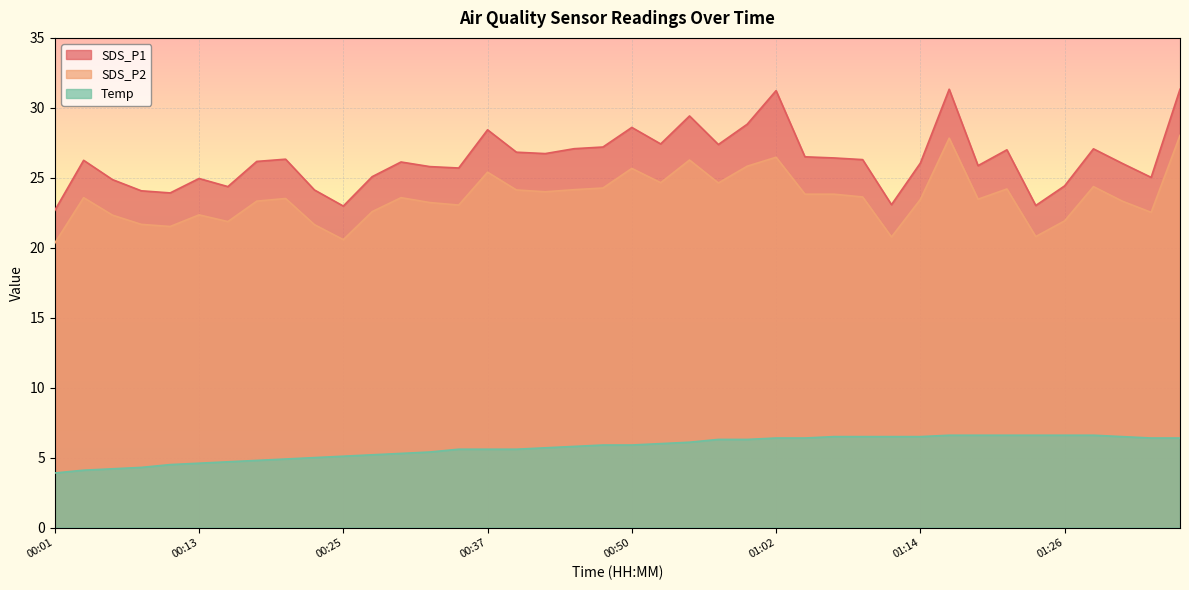

True or false: Temp and SDS_P1 intersect in this chart.

False